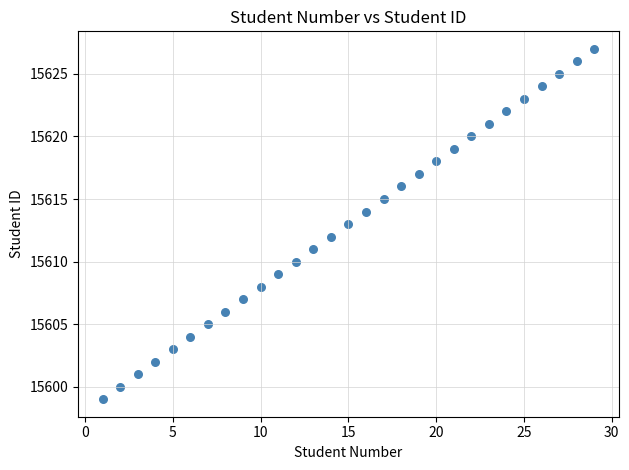

What is the range of X values (max minus min)?

28